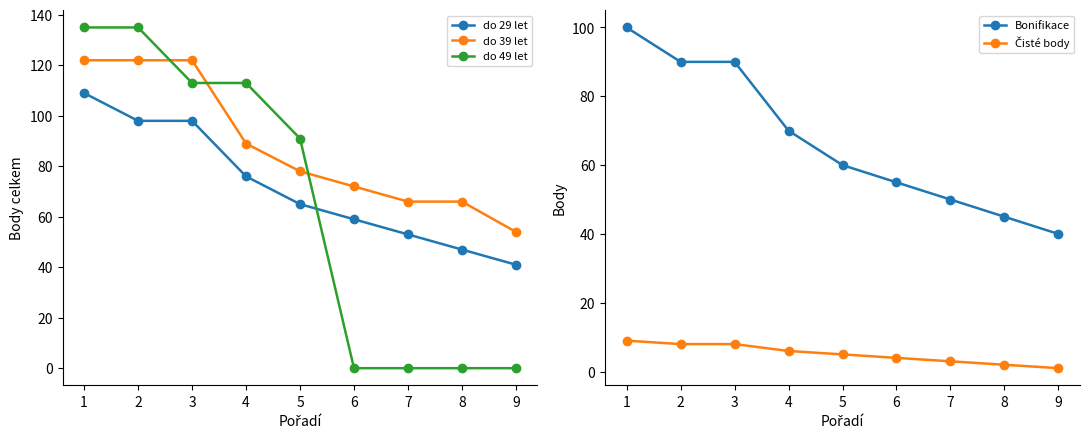

True or false: do 39 let has more than 1 points higher than both neighbors.

False